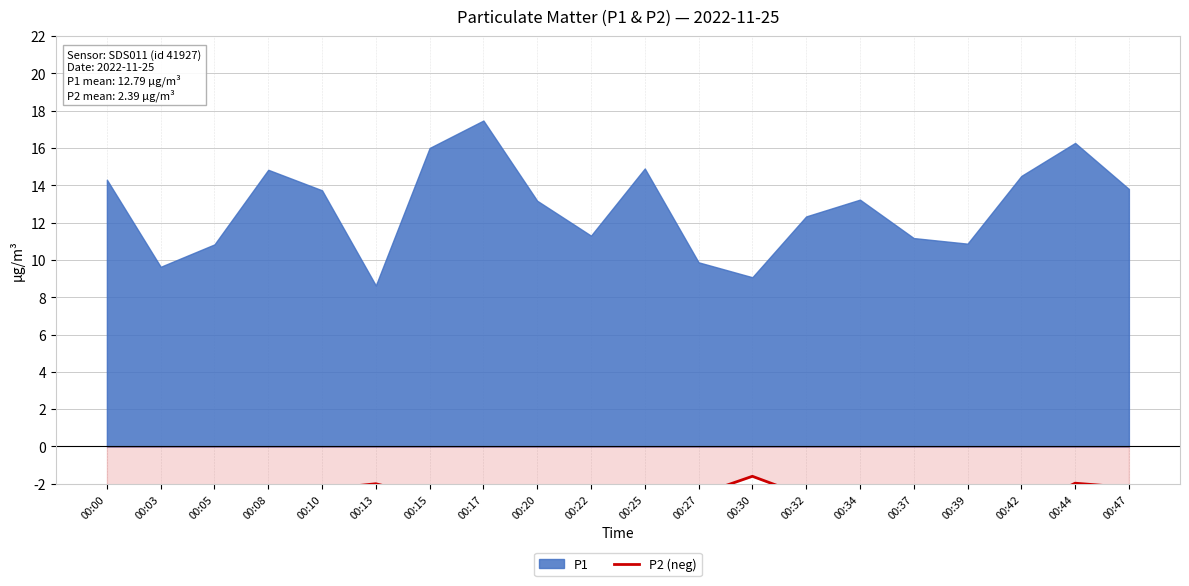

Reading right to left, extract all data points from this chart.

-2.2	-2.0	-3.4	-2.5	-2.1	-2.2	-2.7	-1.6	-2.6	-2.6	-2.1	-2.7	-2.1	-2.7	-2.0	-2.3	-2.6	-2.2	-2.3	-2.9